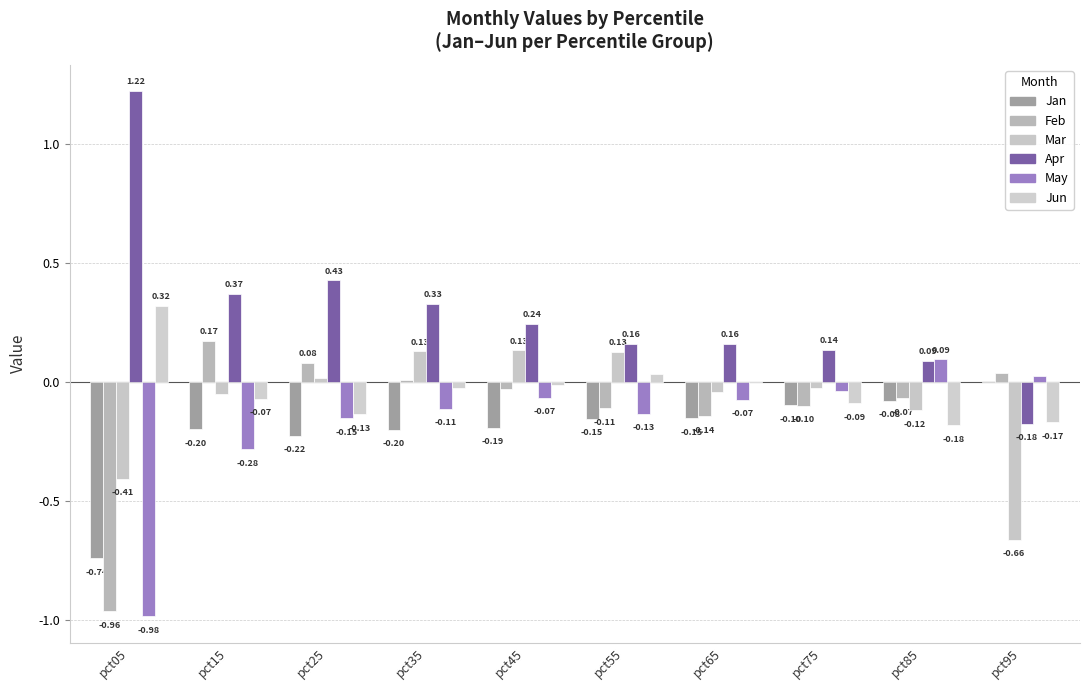

What is the spread (max minus min) of values at pct95?

0.7